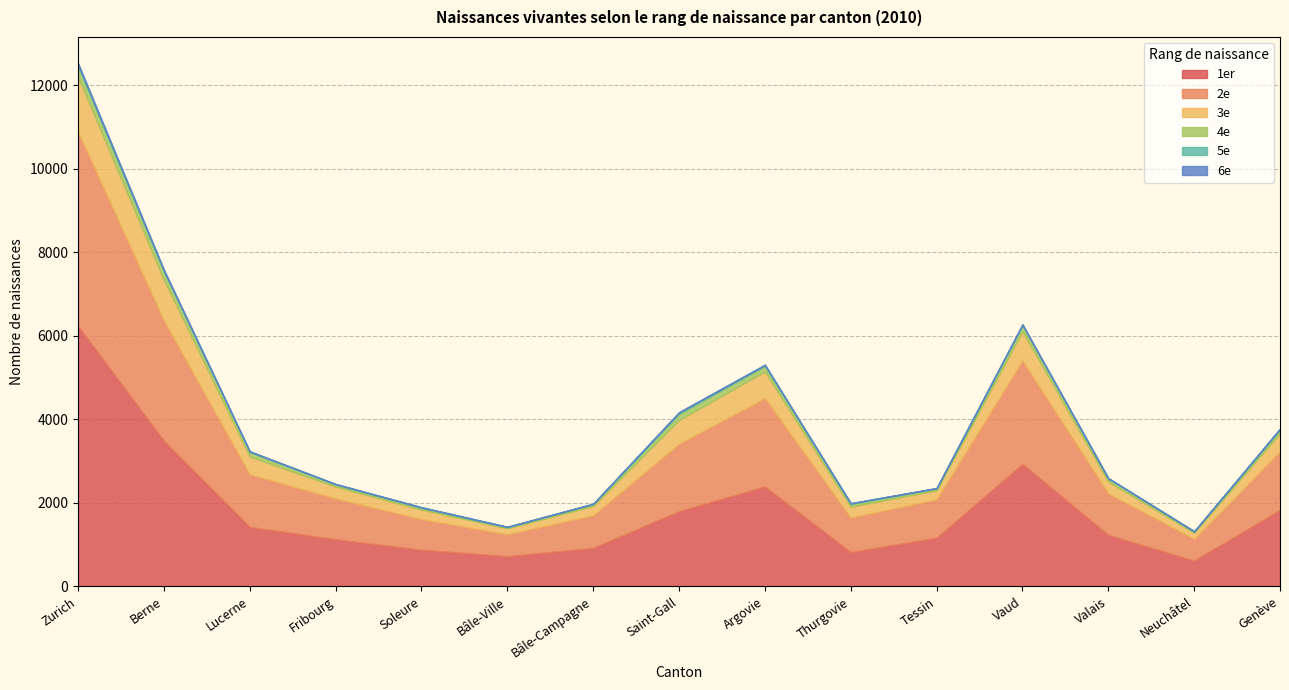

How many categories are shown in the chart?

15